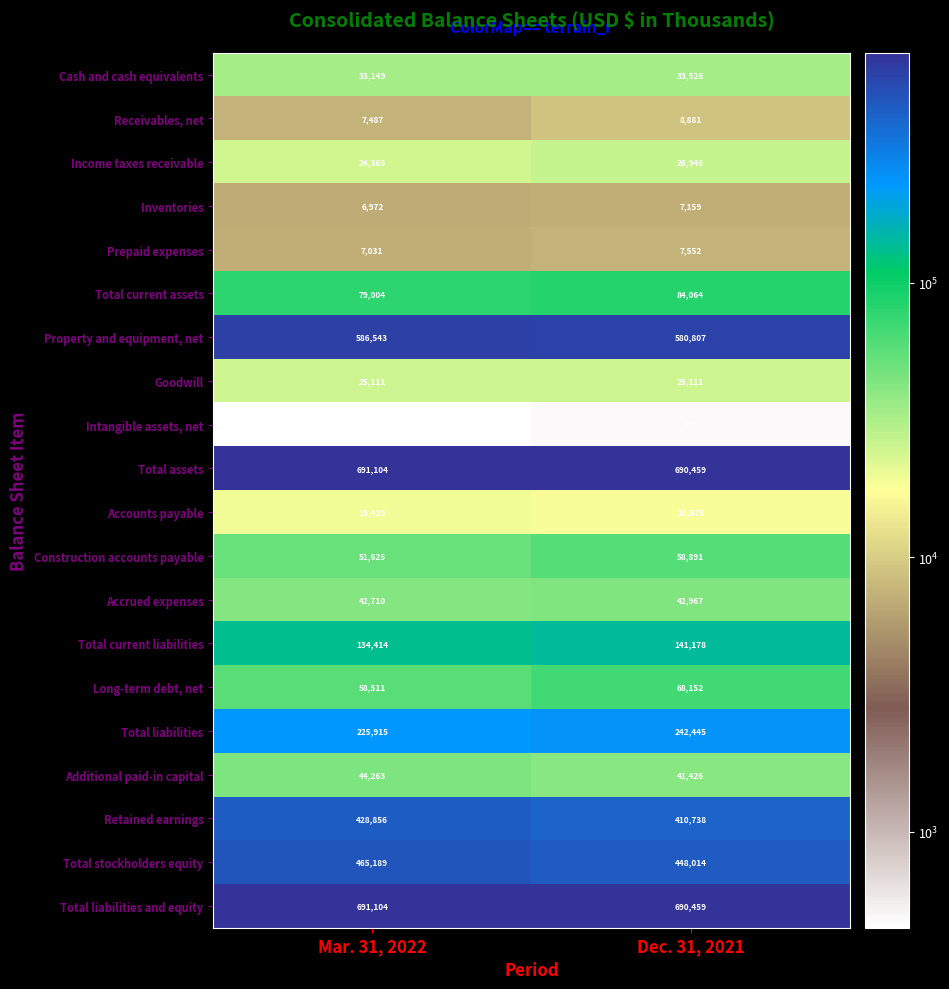

What is the approximate value of Long-term debt, net at Dec. 31, 2021, to the nearest 50?

68150